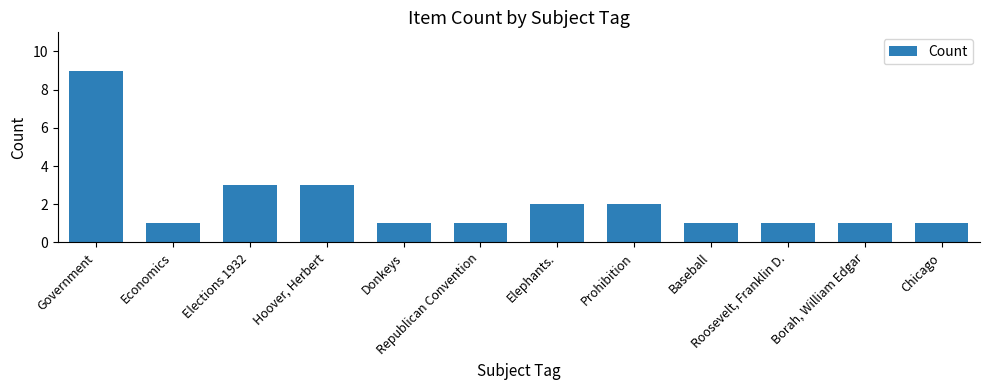

The value at Economics is 2. True or false?

False